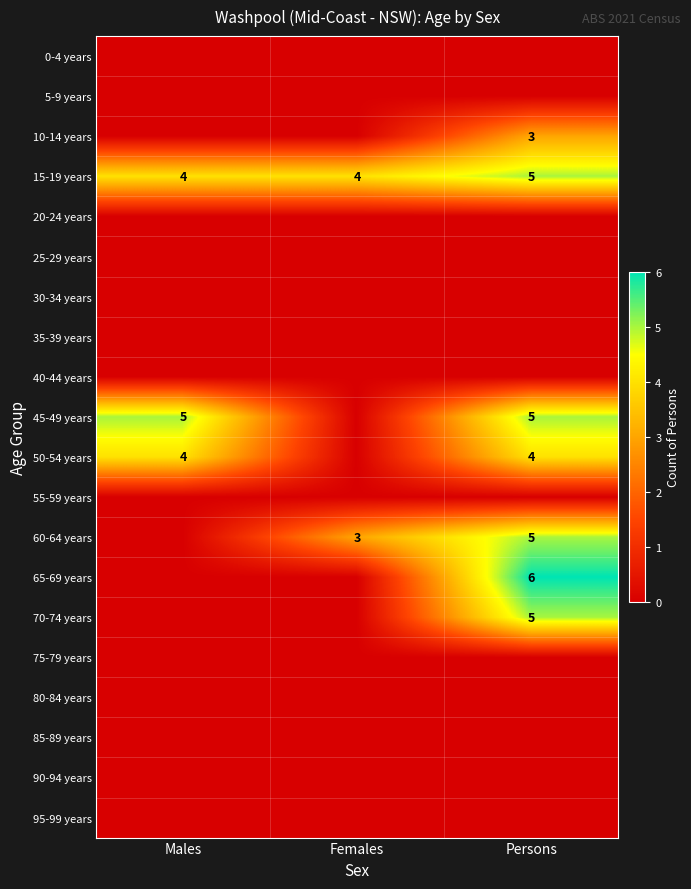

Is it true that 60-64 years equals 4 at Females?

False